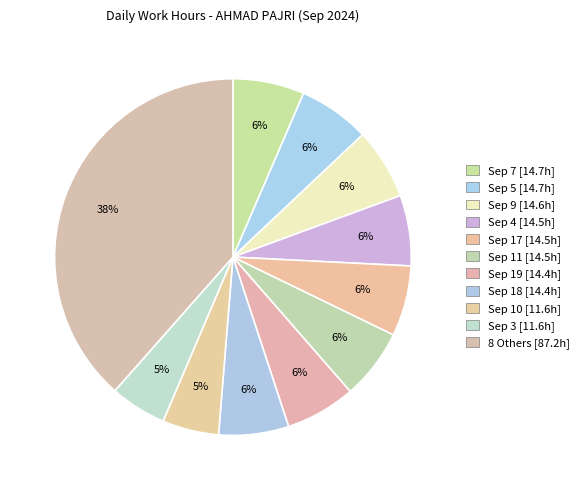

Count the number of slices in the pie.

11